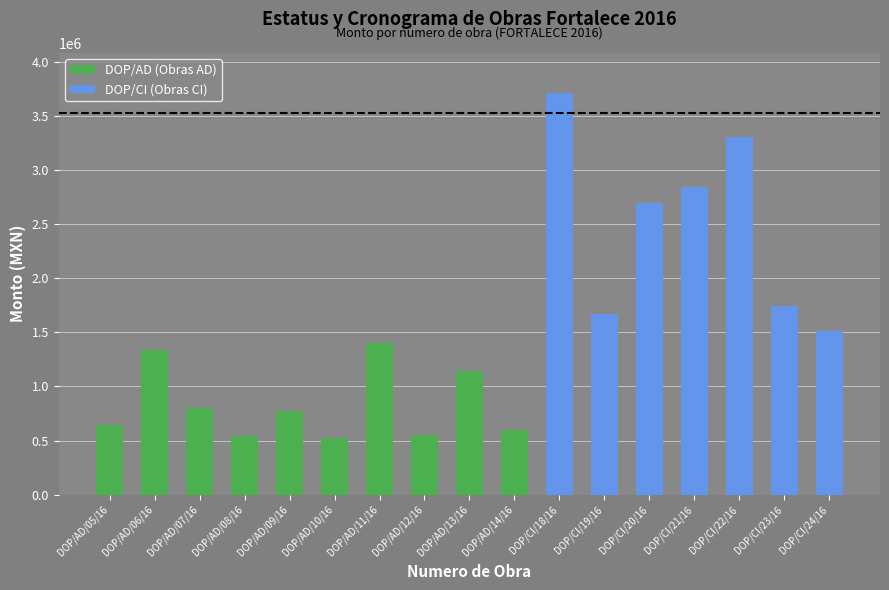

Rank the categories by value from lowest to highest.

DOP/AD/10/16, DOP/AD/08/16, DOP/AD/12/16, DOP/AD/14/16, DOP/AD/05/16, DOP/AD/09/16, DOP/AD/07/16, DOP/AD/13/16, DOP/AD/06/16, DOP/AD/11/16, DOP/CI/24/16, DOP/CI/19/16, DOP/CI/23/16, DOP/CI/20/16, DOP/CI/21/16, DOP/CI/22/16, DOP/CI/18/16